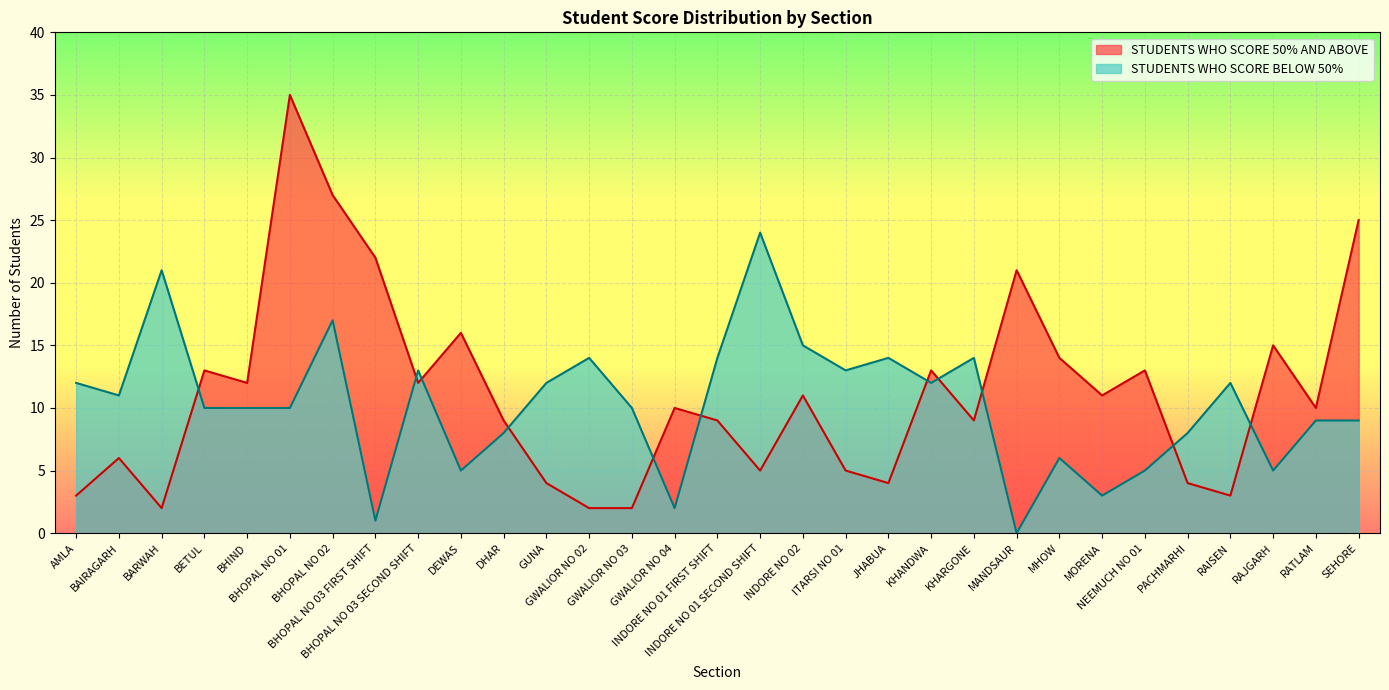

Is it true that STUDENTS WHO SCORE BELOW 50% equals 13 at ITARSI NO 01?

True